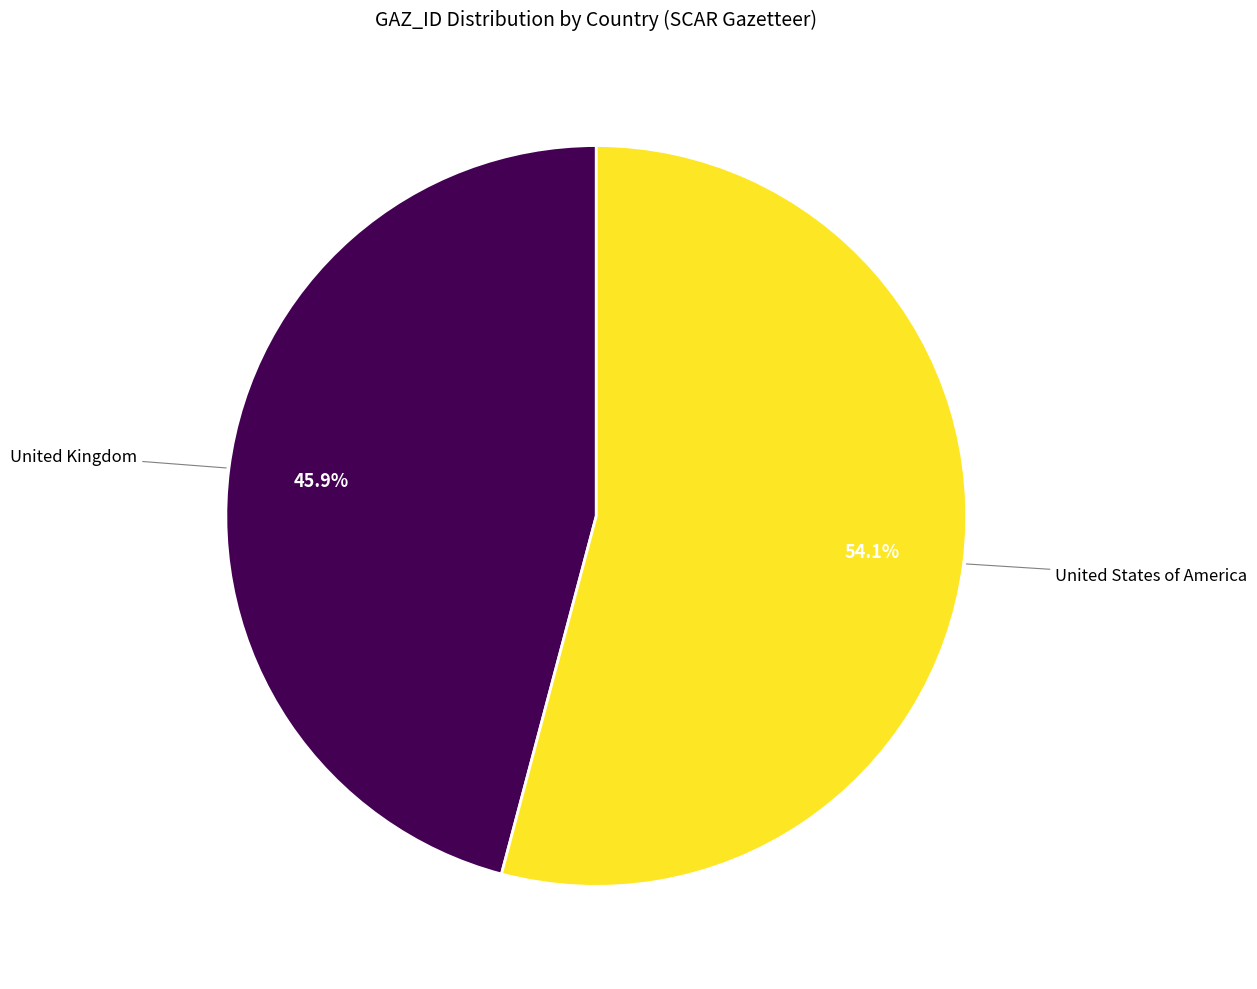

Is there any slice that represents more than half of the pie?

Yes